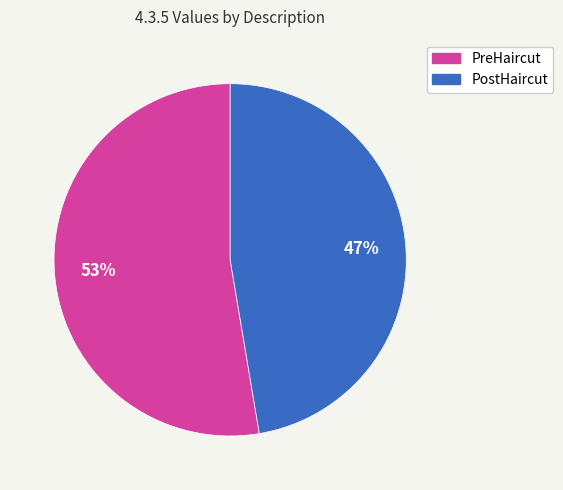

How many segments does this pie chart have?

2